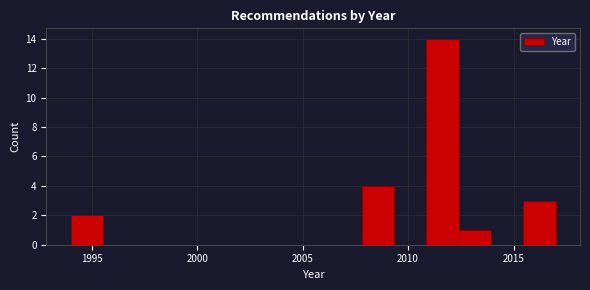

Read against the x-axis, roughly where is the centre of the tallest bar?

2011.5